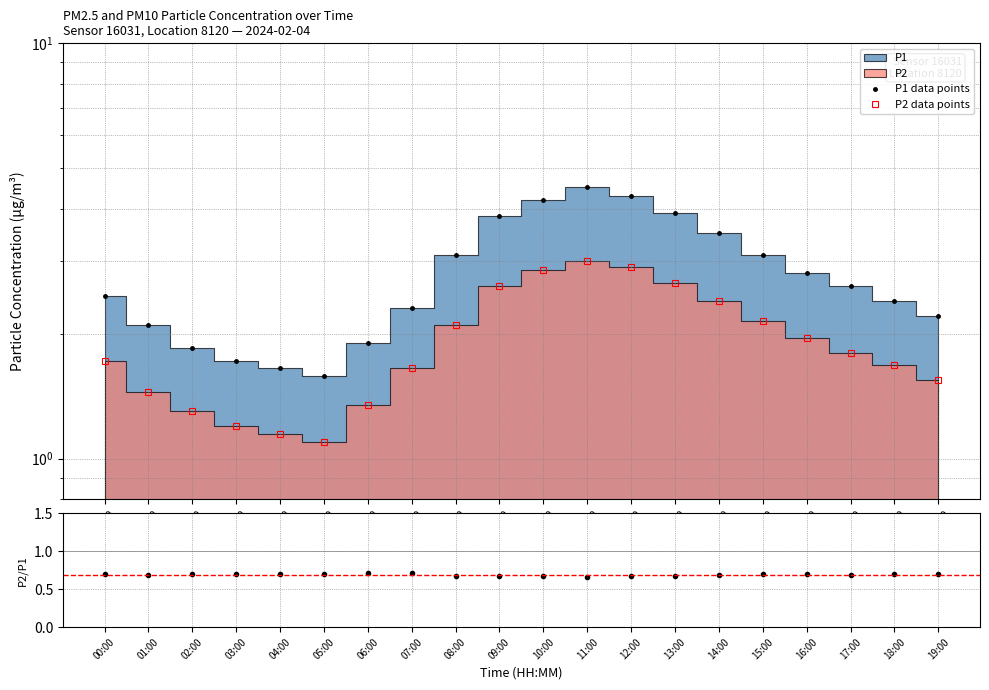

True or false: P2 data points and P1 data points intersect in this chart.

False